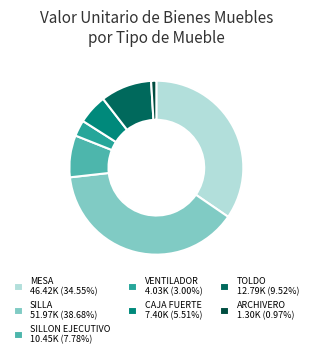

How many segments does this pie chart have?

7